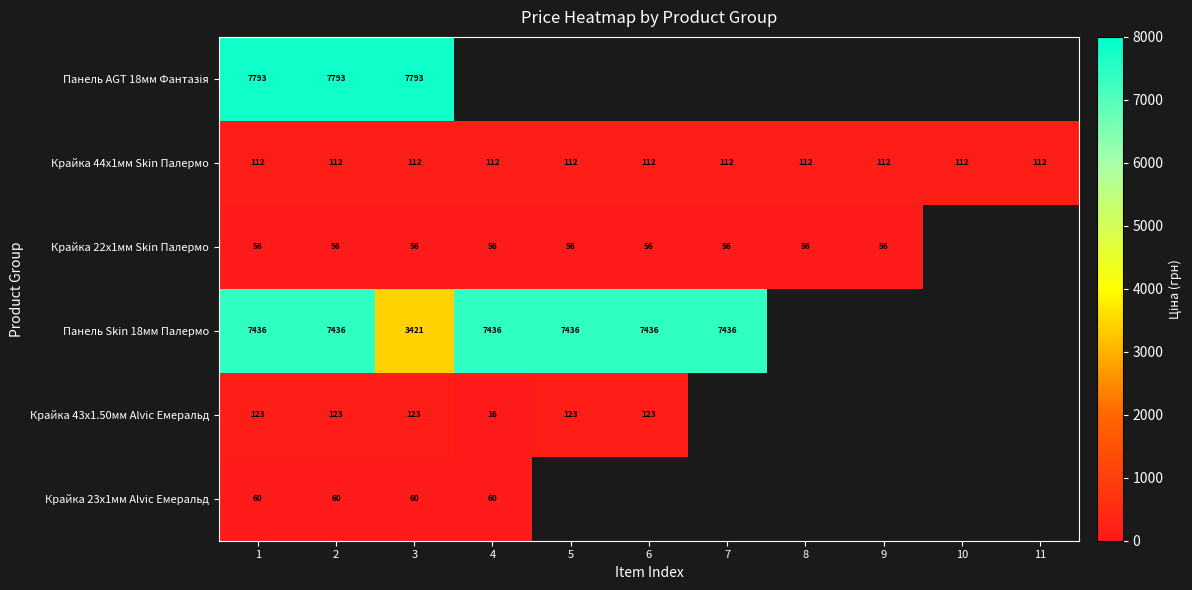

How many series are shown in this chart?

6